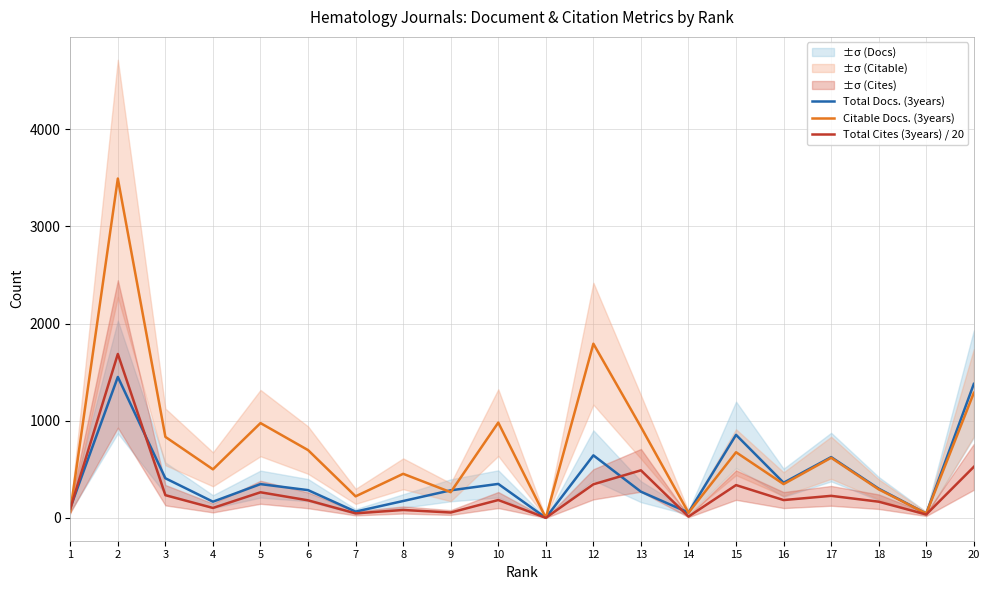

The Total Docs. (3years) series shows 26.9 at 1. True or false?

False